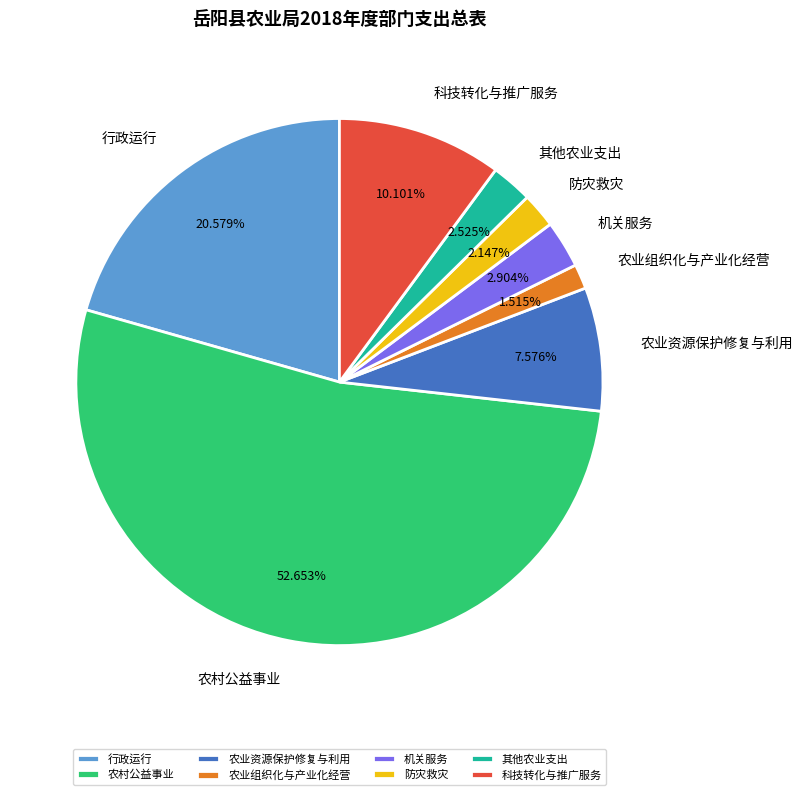

What is the ratio of the value at 行政运行 to the value at 防灾救灾?

9.6